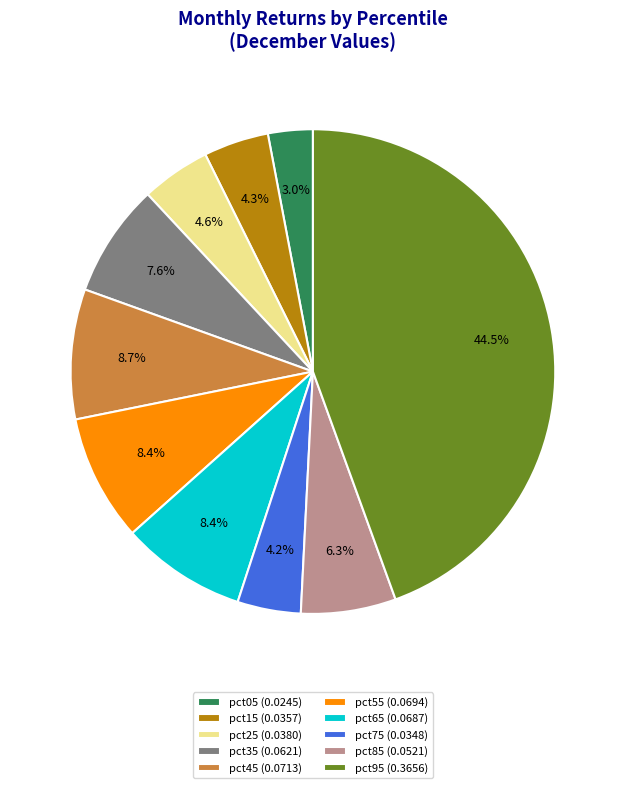

What is the total percentage of pct35 and pct75?

11.8%